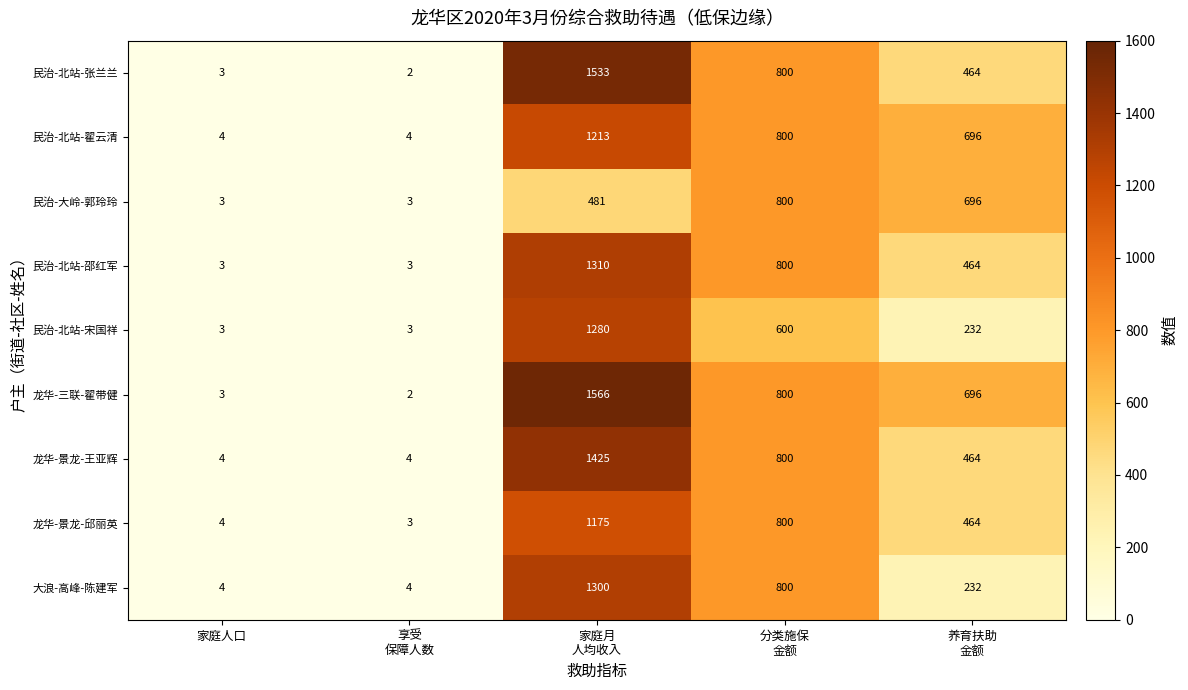

What is the sum of all 民治-北站-张兰兰 values?

2802